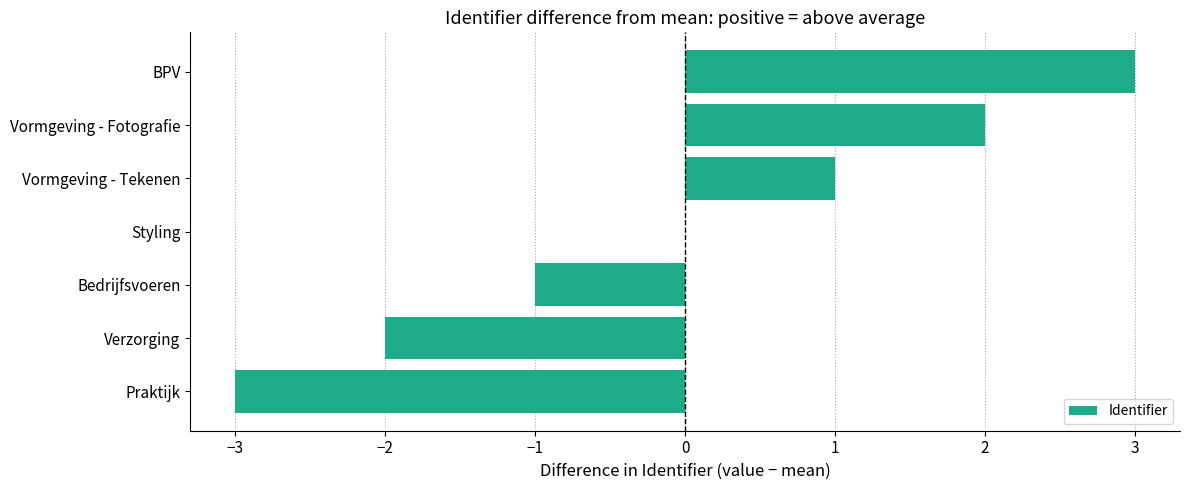

Does the chart contain stacked bars?

No